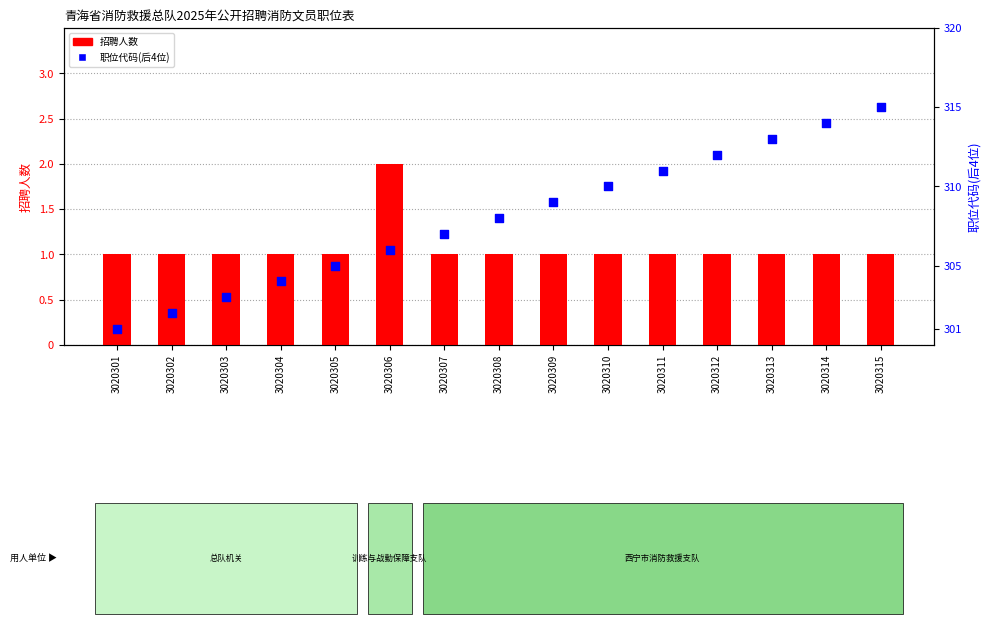

Which series has the largest total across all categories?

职位代码(后4位)